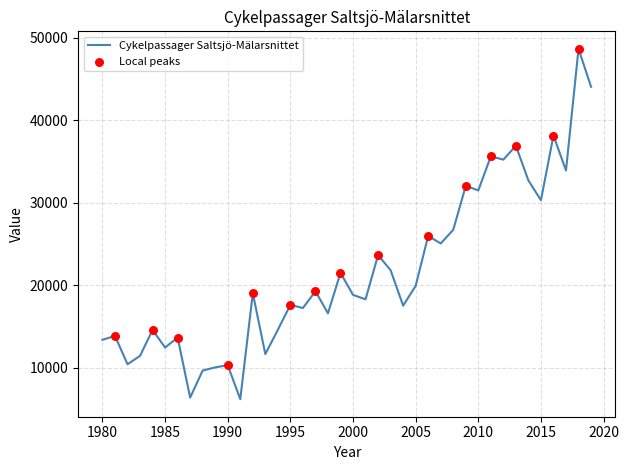

What is the smallest value displayed?

6180